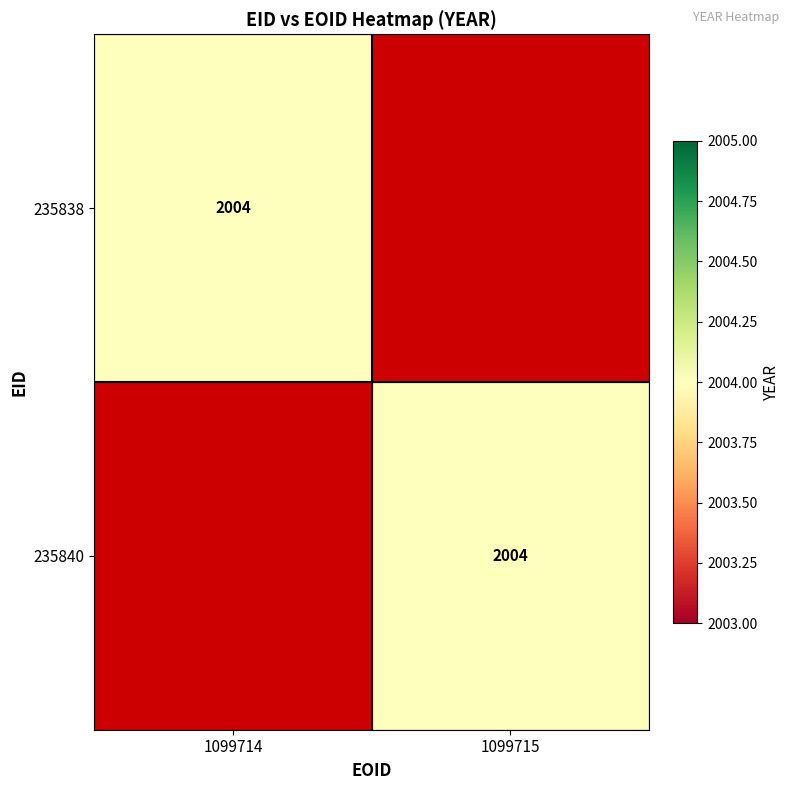

Is it true that 235840 equals 2004 at 1099715?

True